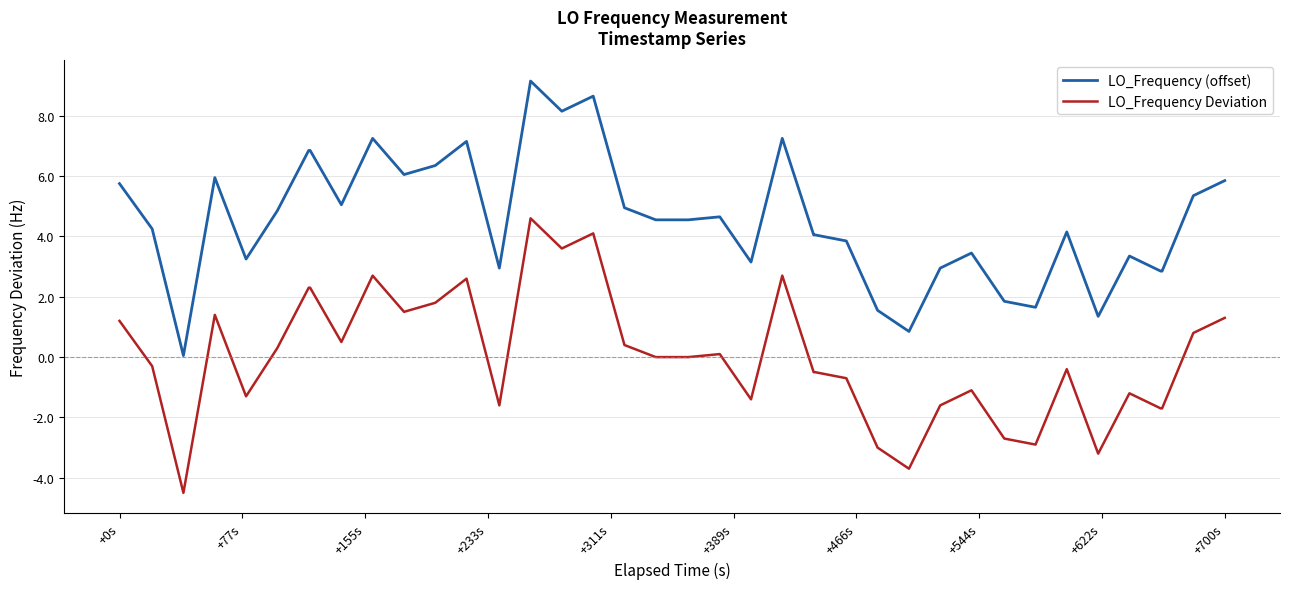

True or false: LO_Frequency Deviation and LO_Frequency (offset) intersect in this chart.

False